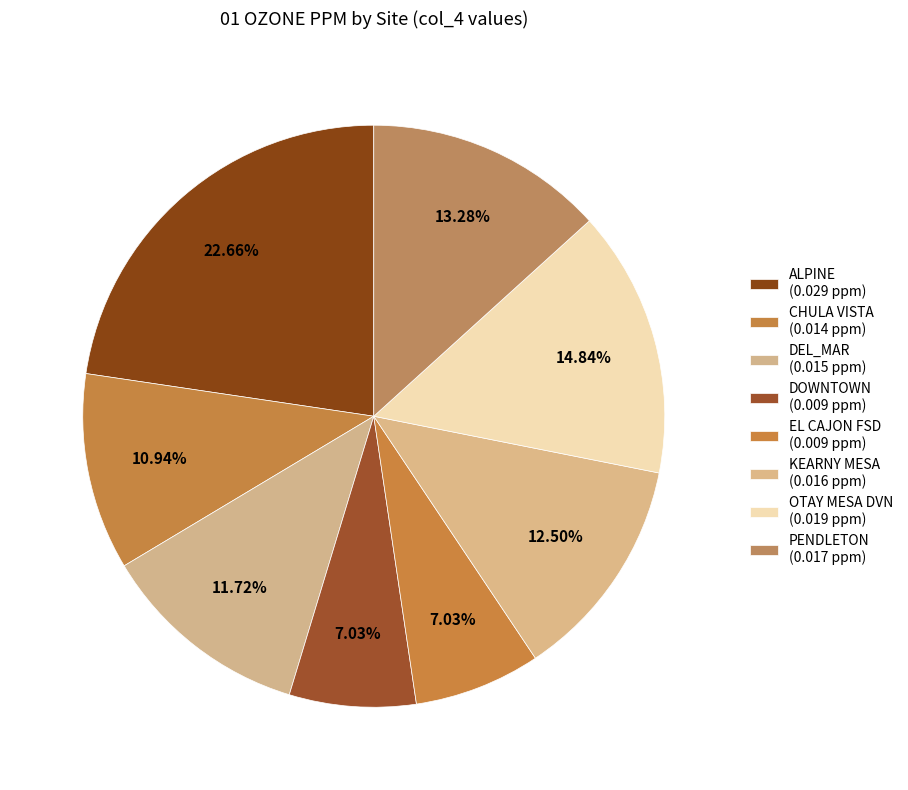

To the nearest percent, what portion does PENDLETON represent?

13%